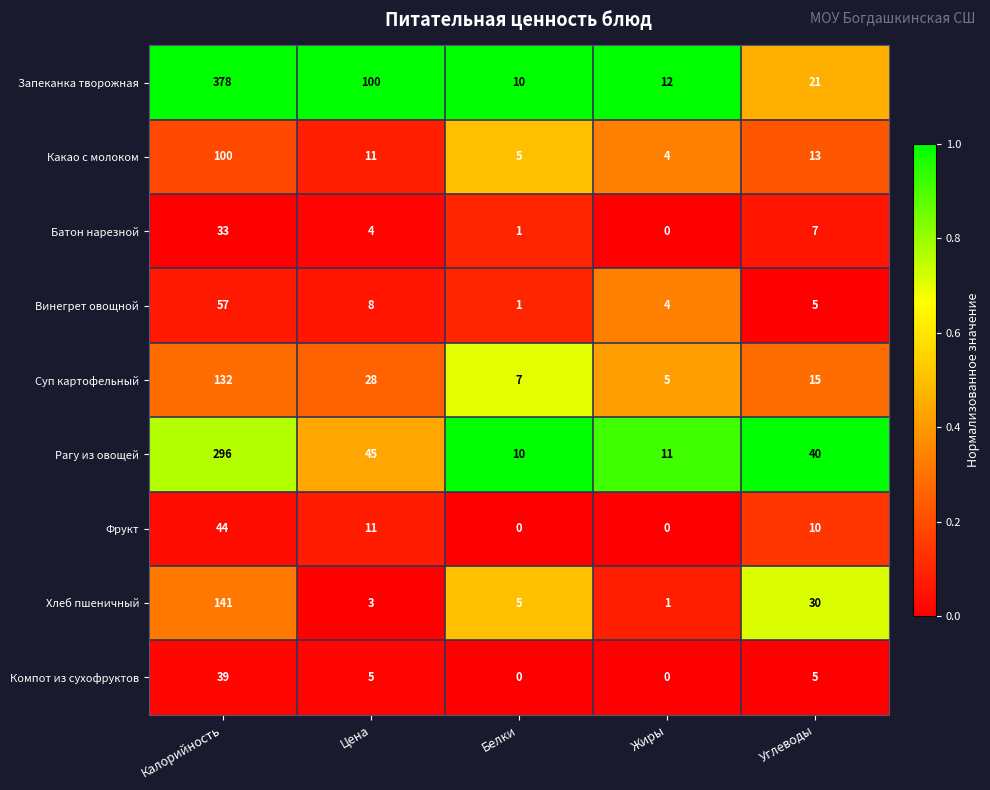

What is the sum of all Фрукт values?

65